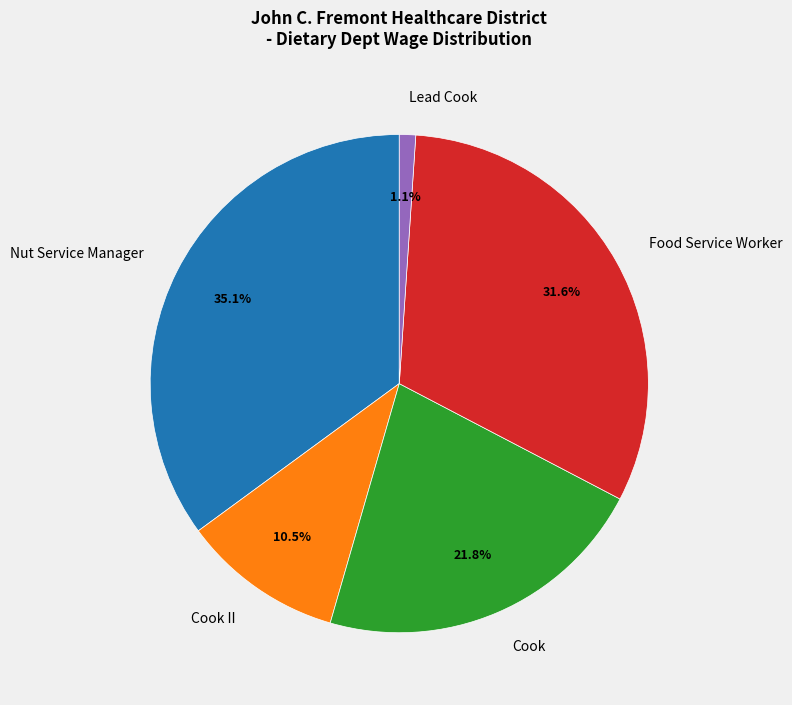

Which category has the biggest portion of the pie?

Nut Service Manager